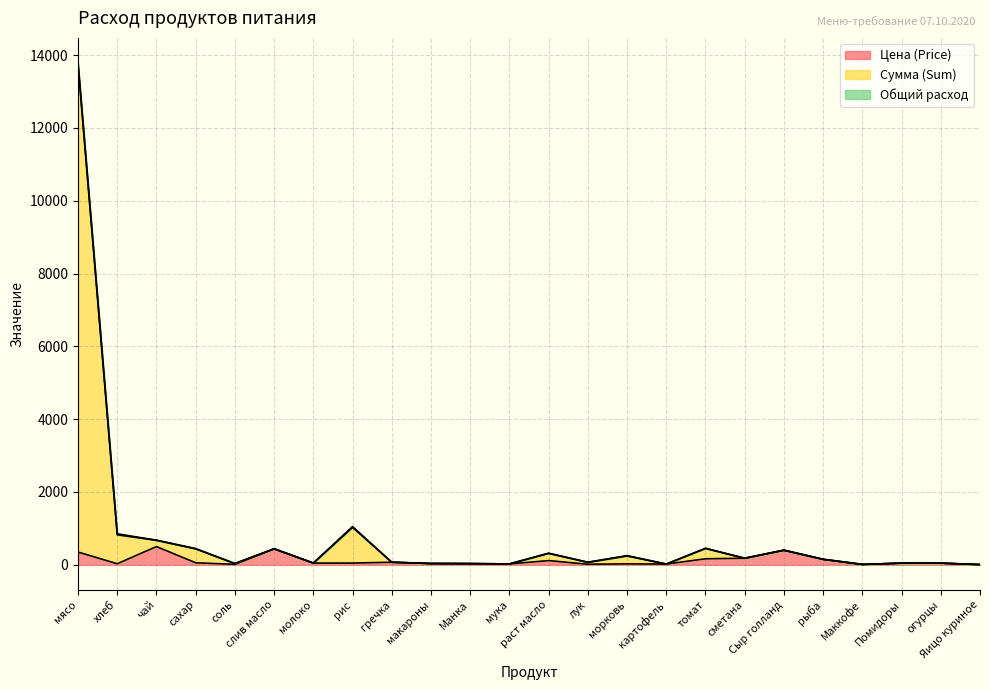

What is the label of the 13th point from the right?

мука